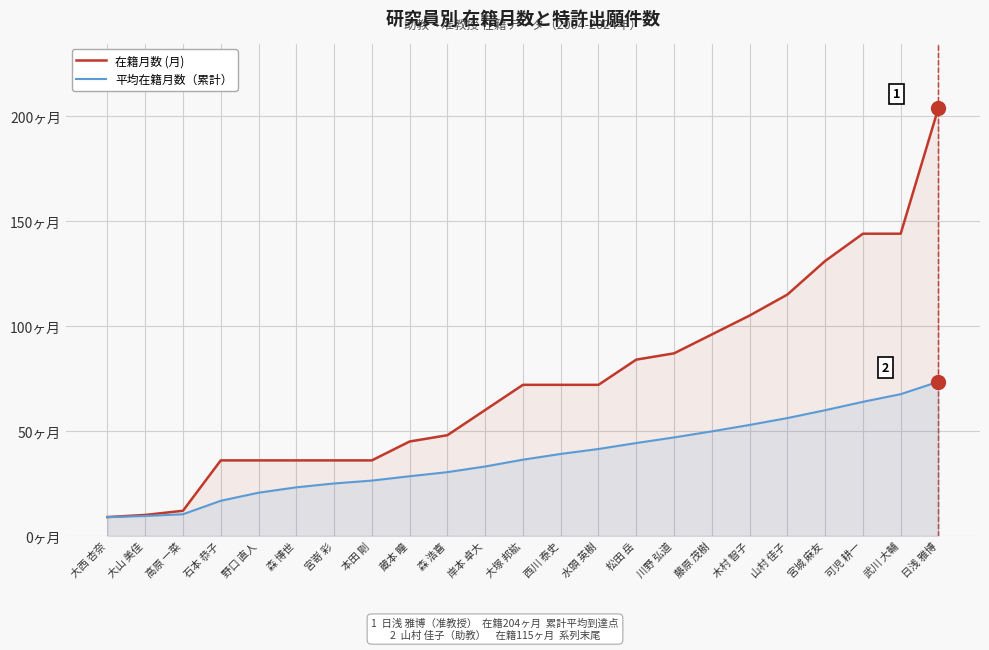

The 在籍月数 (月) series shows 36.0 at 石本 恭子. True or false?

True